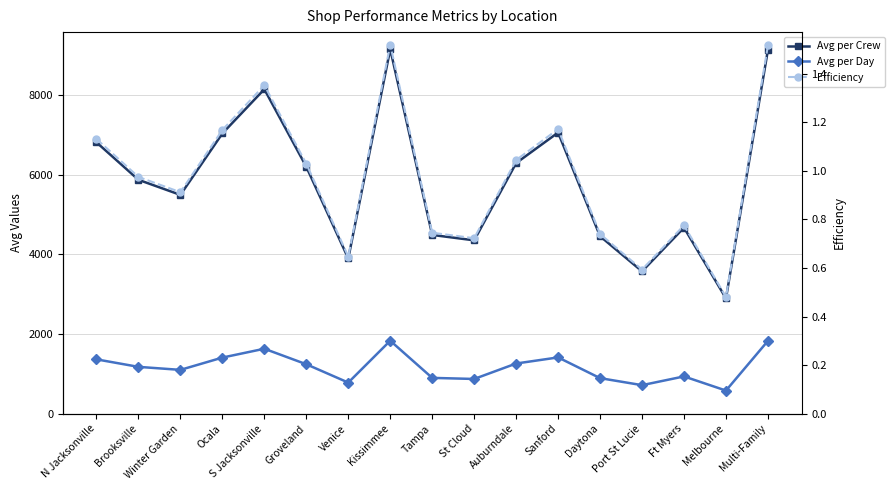

What is the difference between the second highest and minimum values in the Avg per Crew series?

6241.7